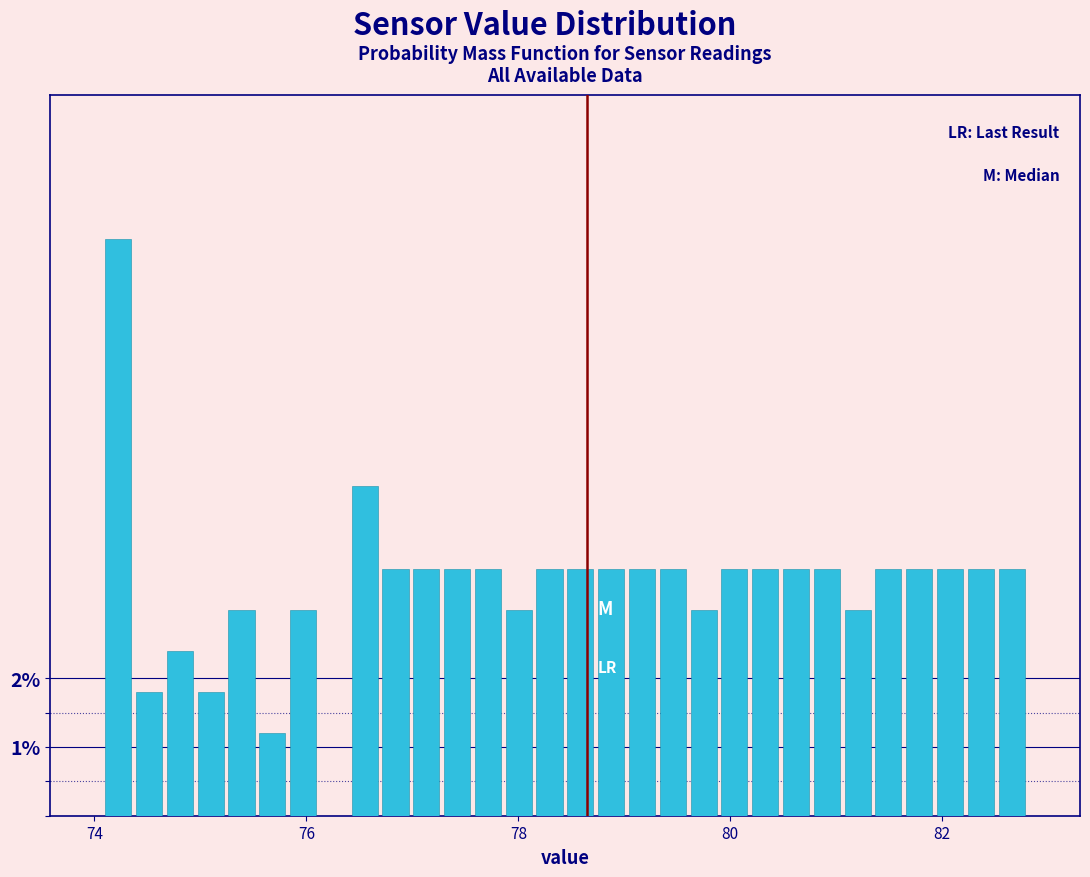

Read against the x-axis, roughly where is the centre of the tallest bar?

74.2